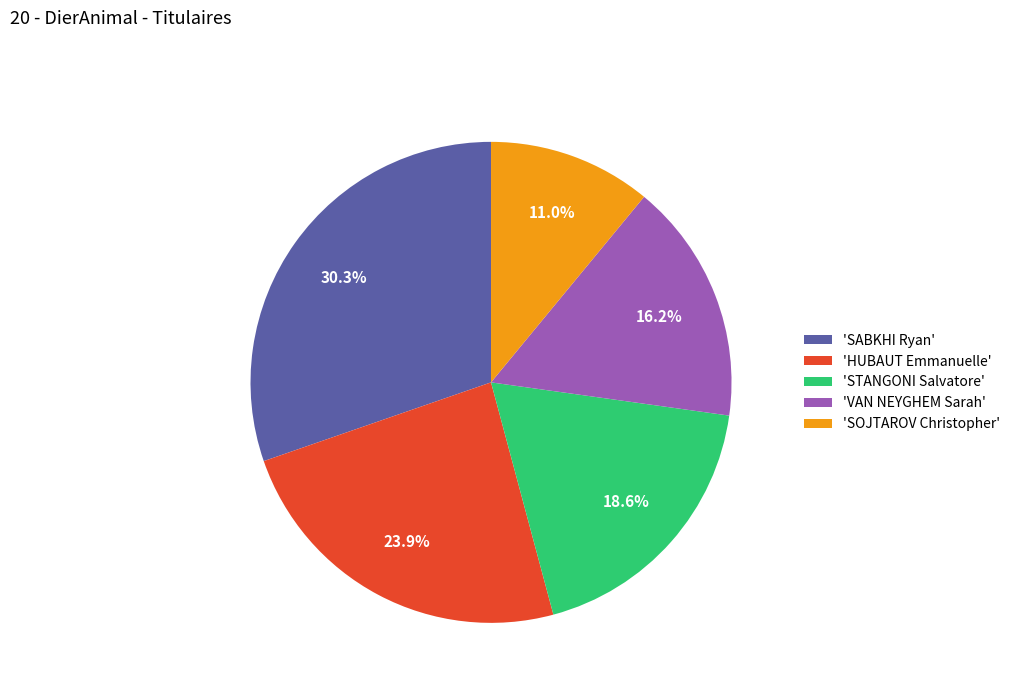

Is 'STANGONI Salvatore' the majority of the pie?

No